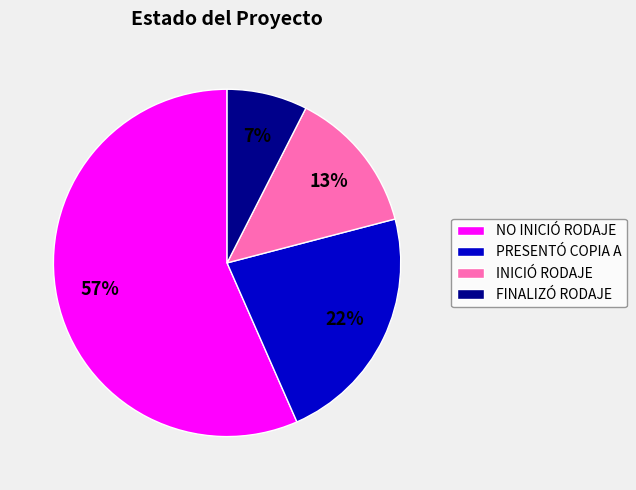

Does NO INICIÓ RODAJE account for over 50% of the chart?

Yes